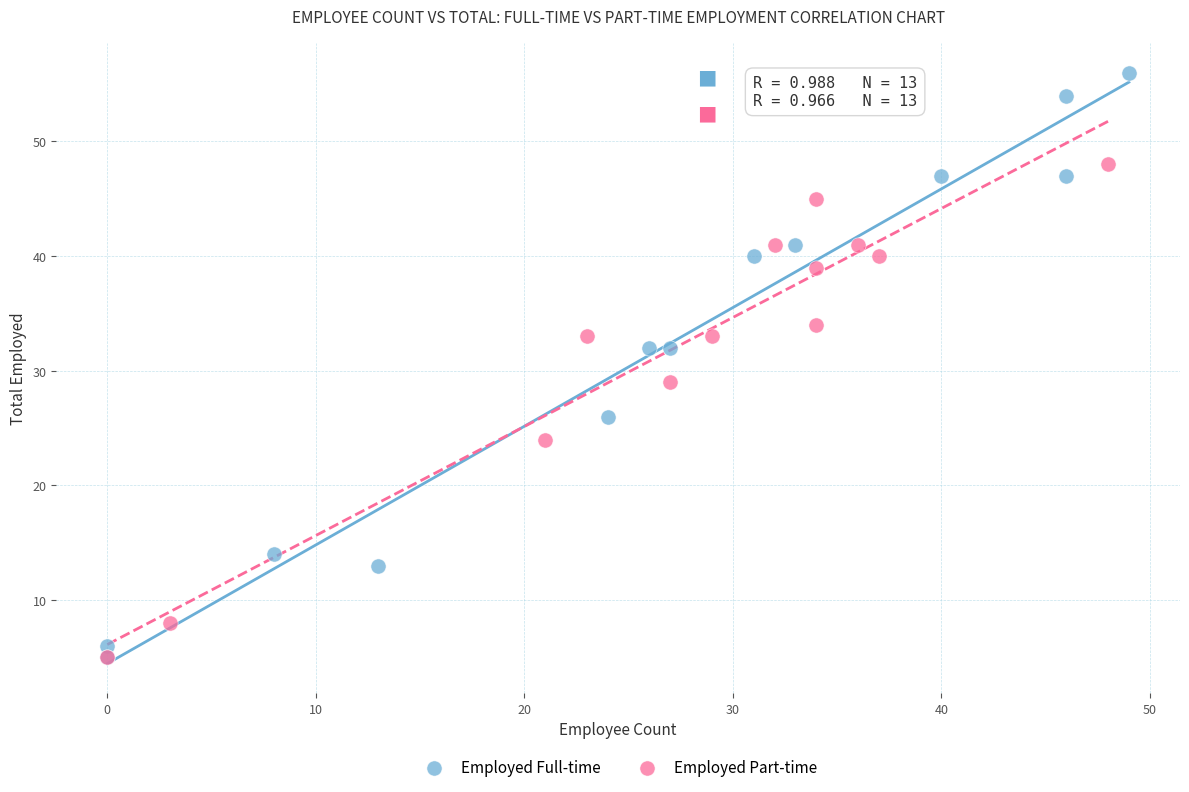

What are all the series names shown in the legend?

Employed Full-time, Employed Part-time